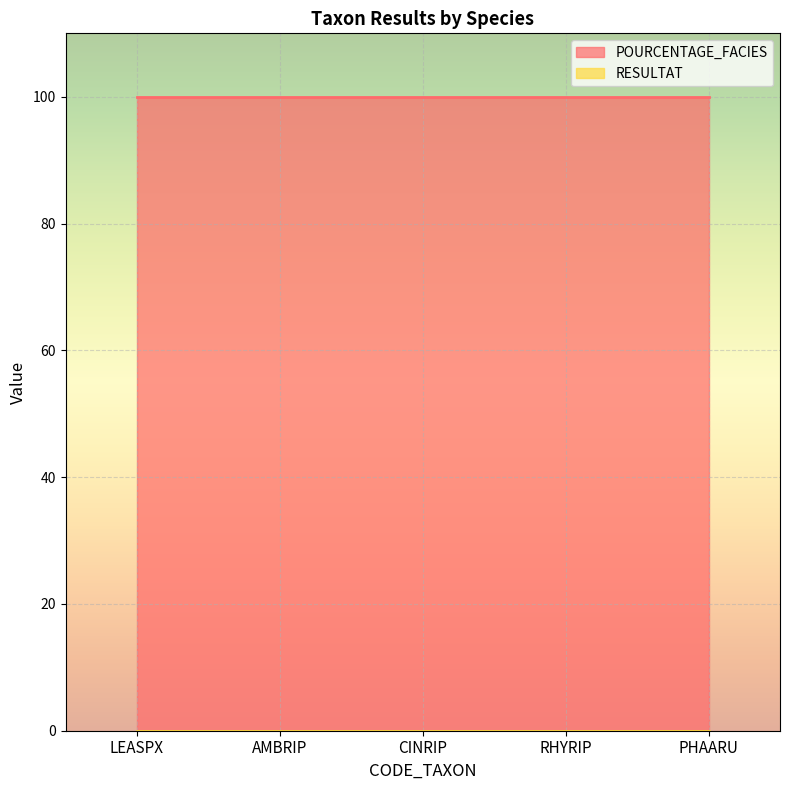

Reading left to right, extract all data points from this chart.

POURCENTAGE_FACIES: LEASPX=100.0	AMBRIP=100.0	CINRIP=100.0	RHYRIP=100.0	PHAARU=100.0
RESULTAT: LEASPX=0.0	AMBRIP=0.0	CINRIP=0.0	RHYRIP=0.0	PHAARU=0.0